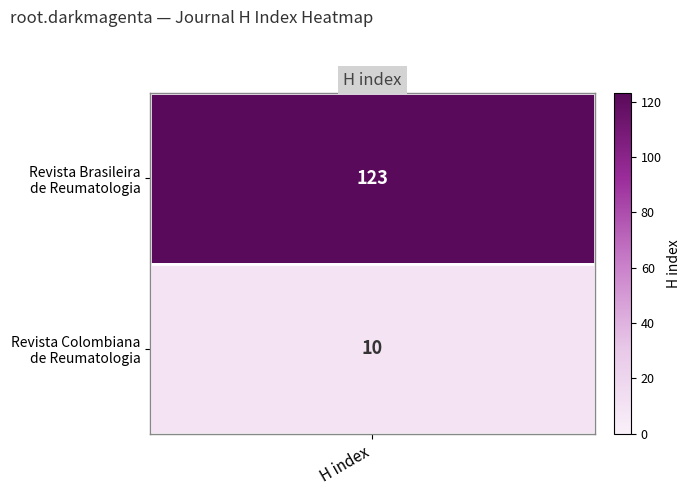

Reading left to right, transcribe all the data shown in this chart.

Revista Brasileira de Reumatologia: 0	123
Revista Colombiana de Reumatologia: 0	10